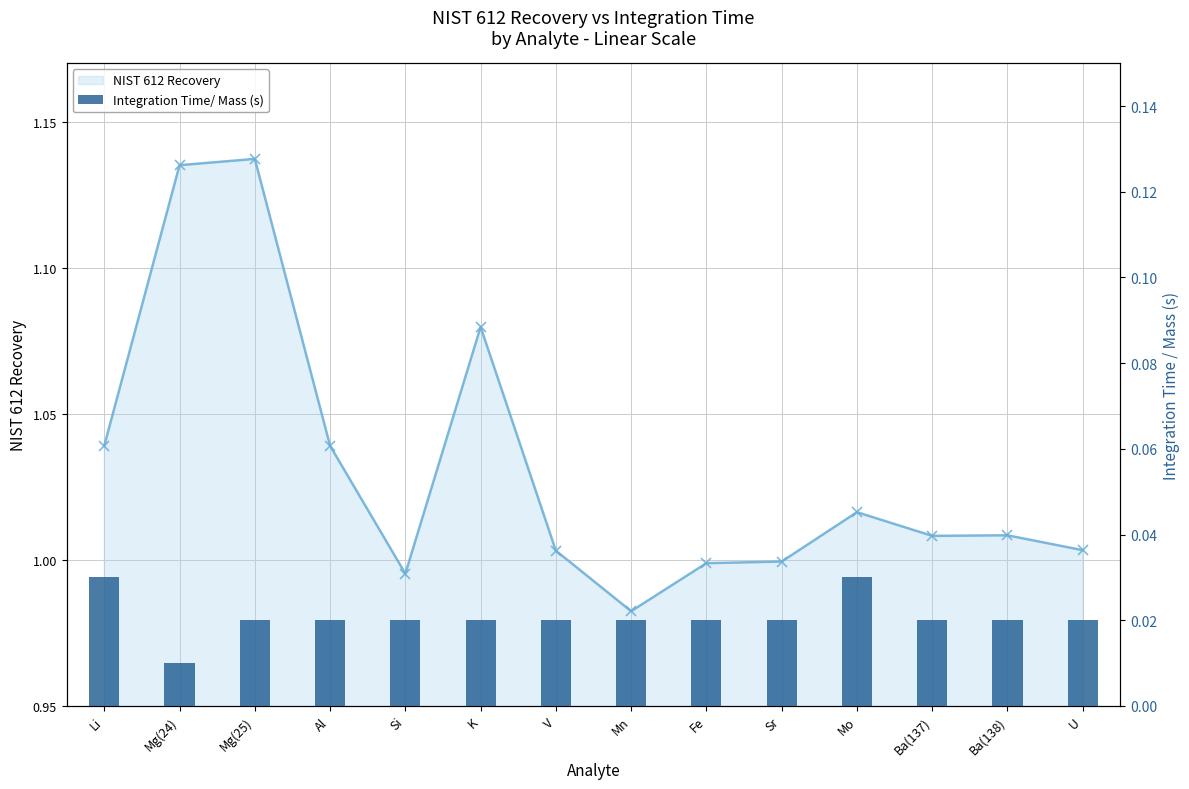

The chart shows a value of 0.0 at Mg(25). True or false?

True